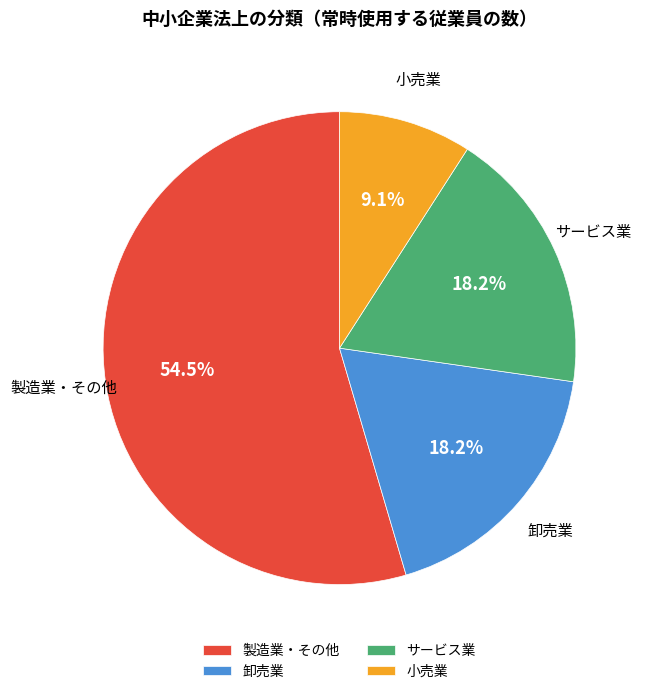

To the nearest percent, what portion does 小売業 represent?

9%